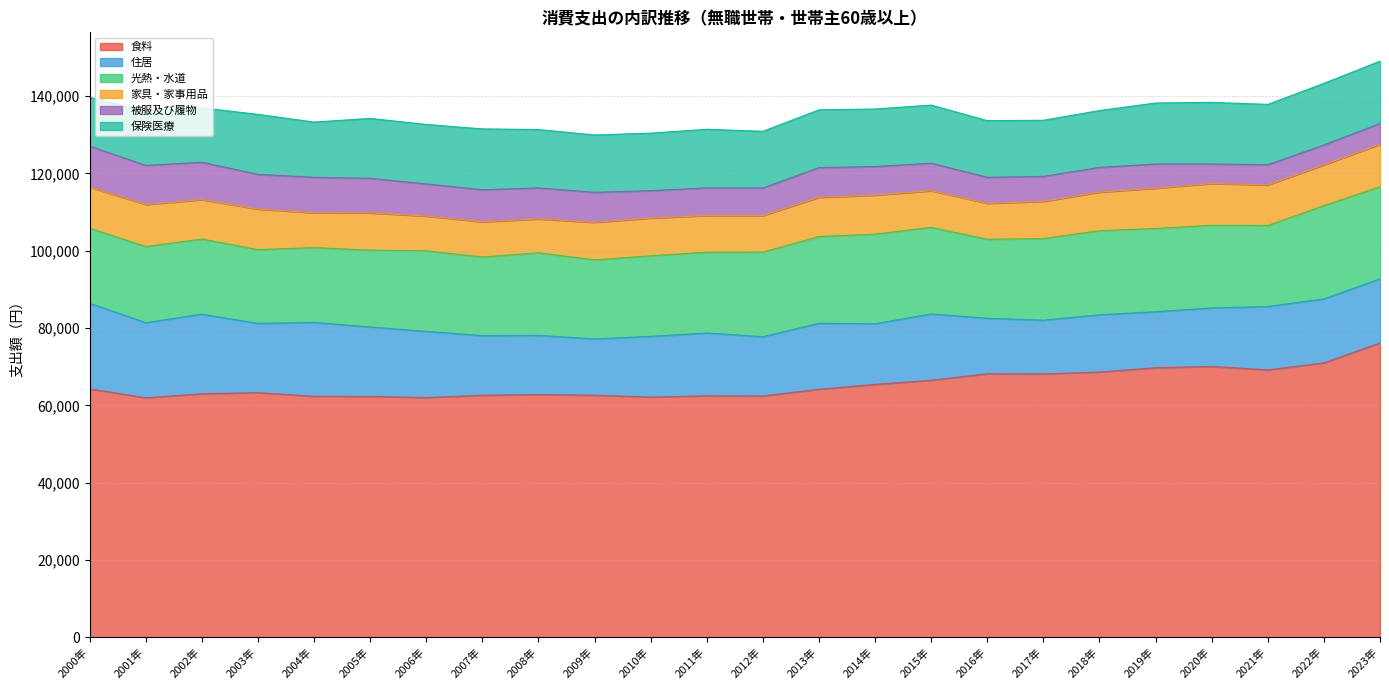

What is the difference between the highest and lowest values at 2017年?

61696